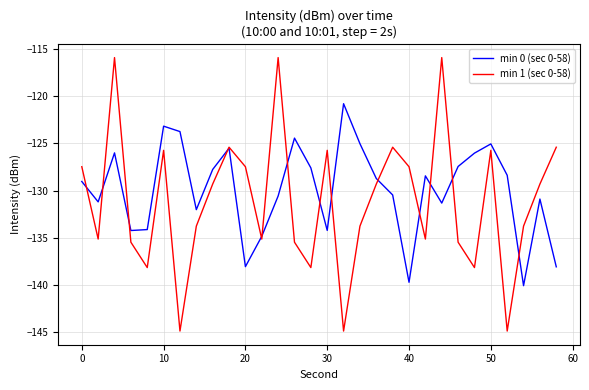

What is the maximum value shown in the chart?

-115.9